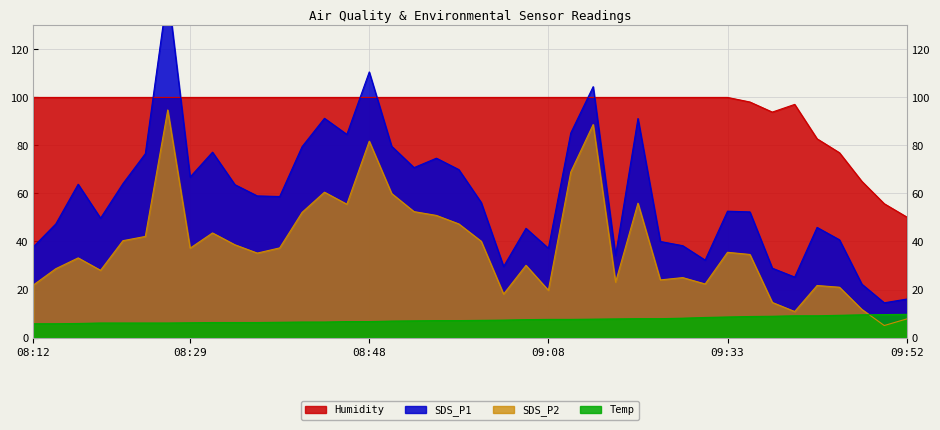

True or false: SDS_P2 has a value of 50.9 at 08:17.

False